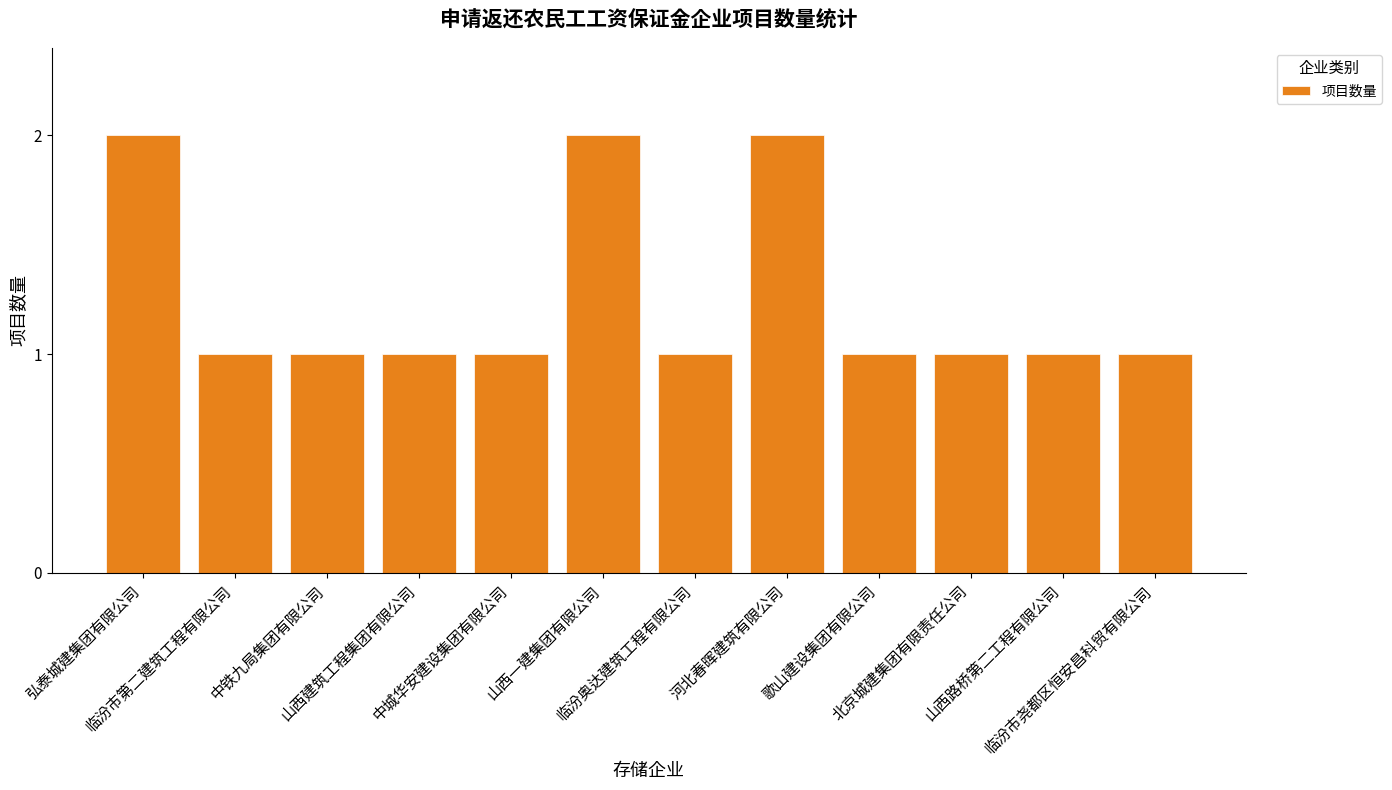

What is the sum of all values?

15